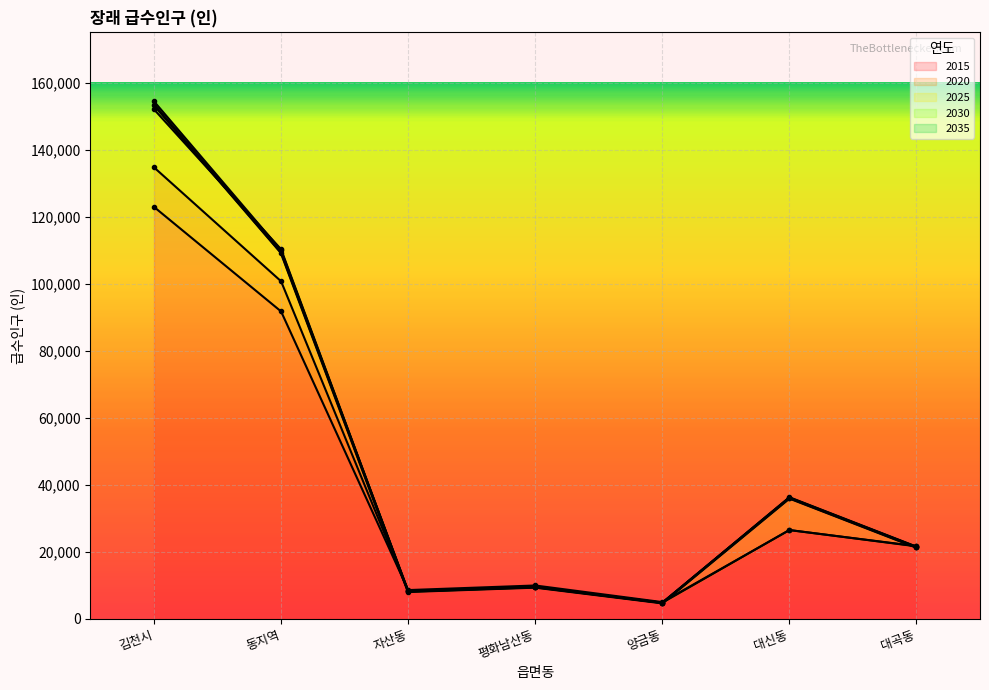

What is the label of the 2nd point from the right?

대신동